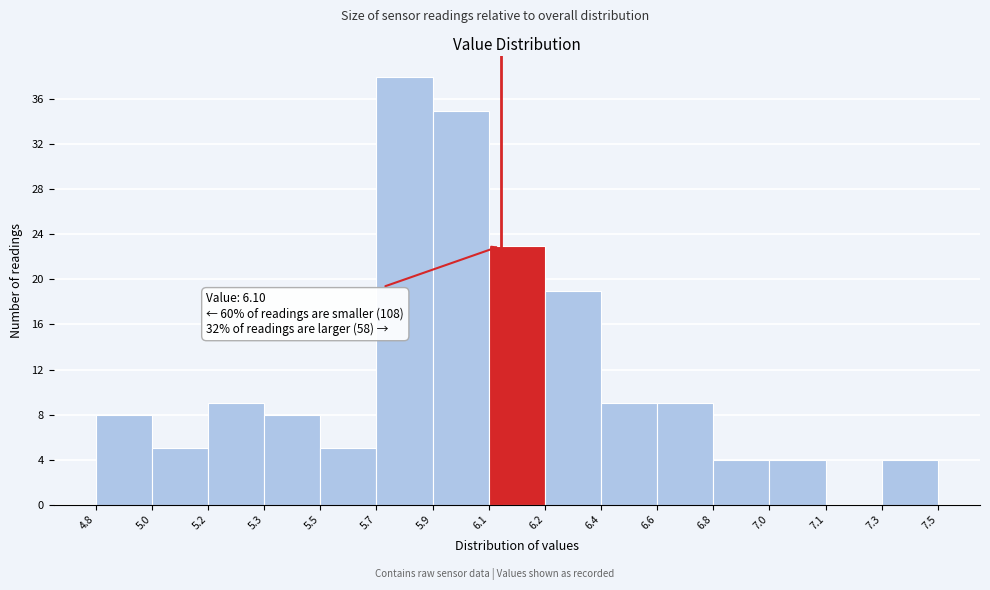

Reading right to left, extract all data points from this chart.

7.3=4	7.1=0	7.0=4	6.8=4	6.6=9	6.4=9	6.2=19	6.1=23	5.9=35	5.7=38	5.5=5	5.3=8	5.2=9	5.0=5	4.8=8